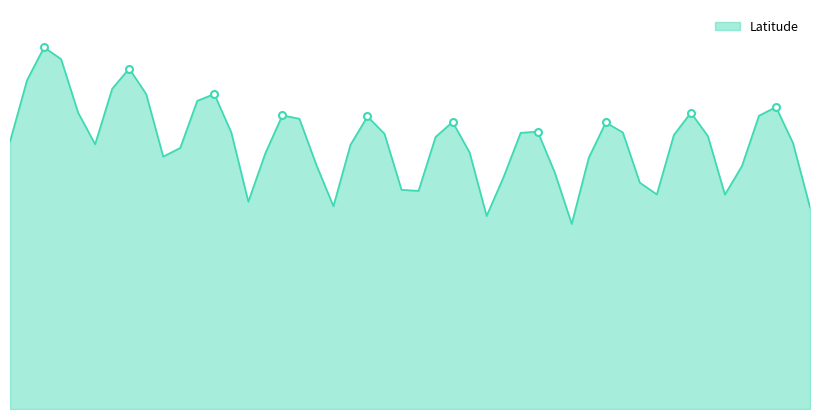

Is this an area chart (filled region under the line)?

Yes